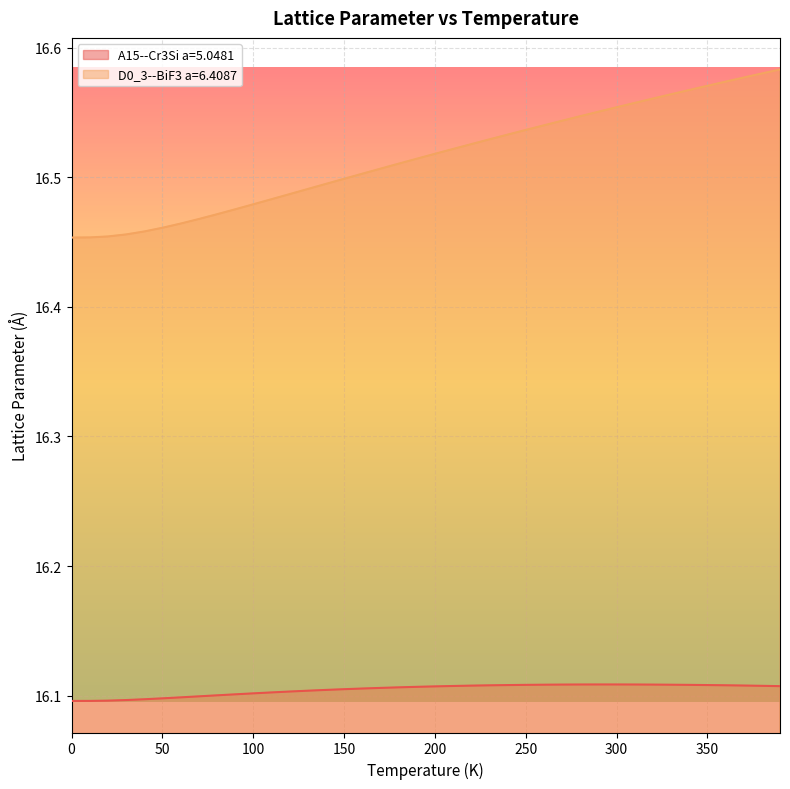

True or false: A15--Cr3Si a=5.0481 and D0_3--BiF3 a=6.4087 intersect in this chart.

False